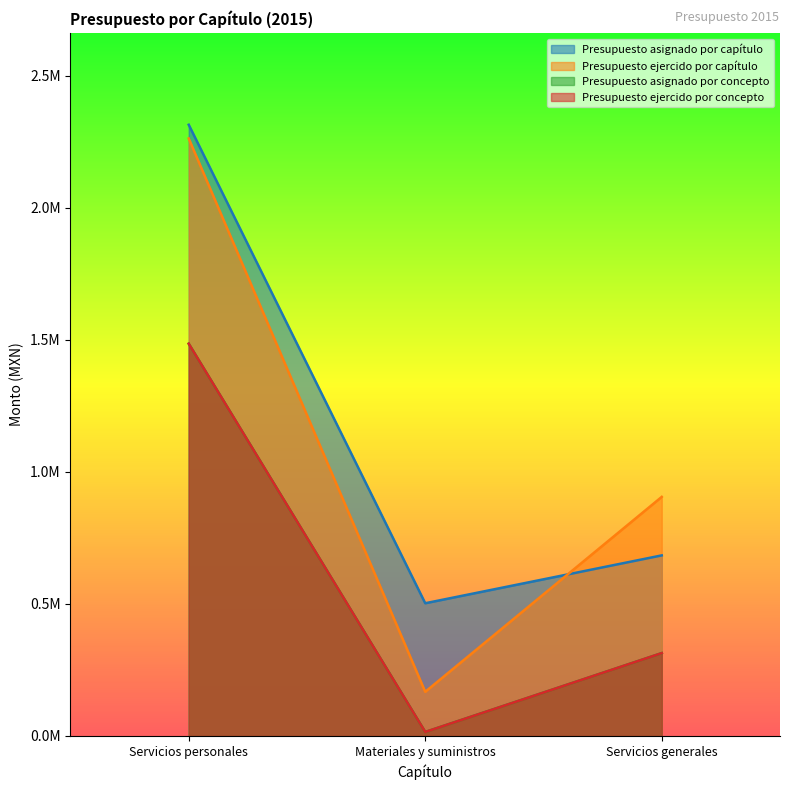

Read the Presupuesto asignado por capítulo value at Servicios personales.

2314832.6